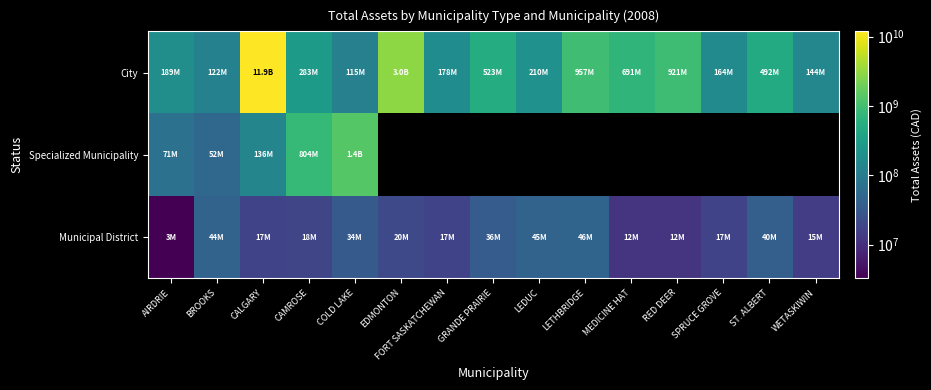

Where is City nearest to the value 6017083339?

EDMONTON